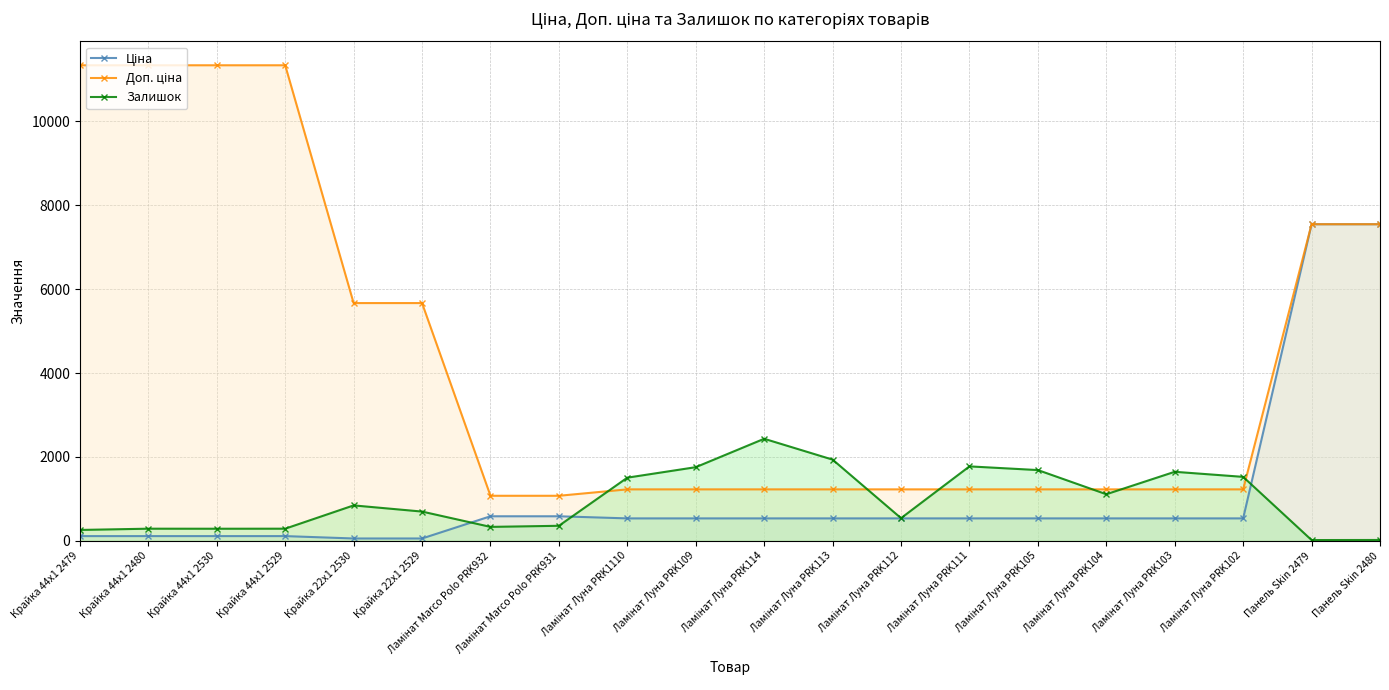

Which series ends up on top after the final intersection of Залишок and Ціна?

Ціна